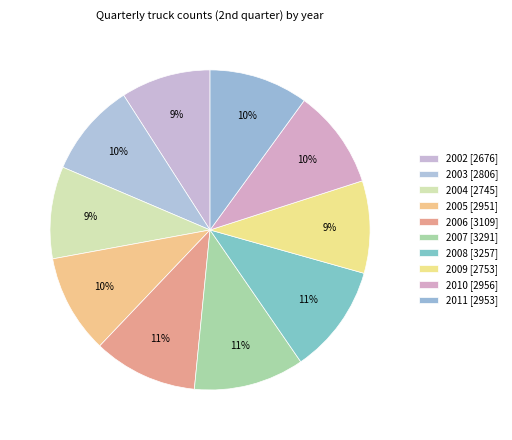

What percentage is the 2004 slice, to the nearest percent?

9%